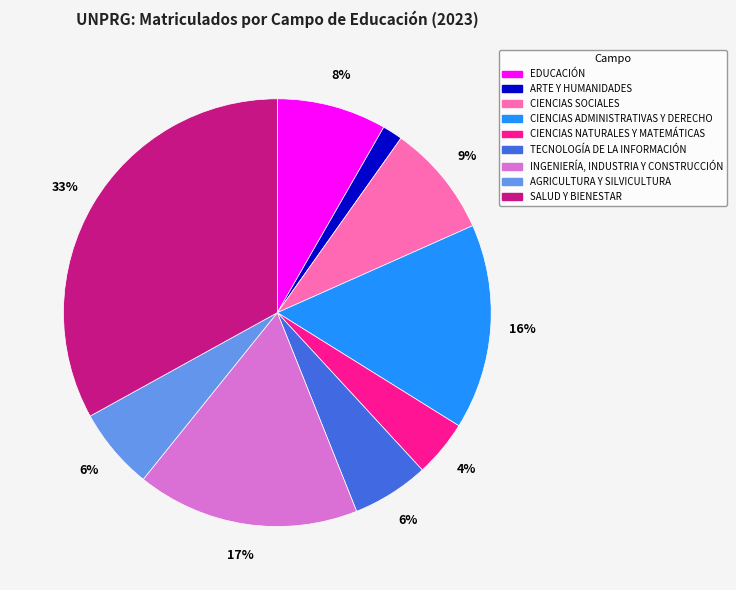

To the nearest percent, what is the average slice percentage?

11%